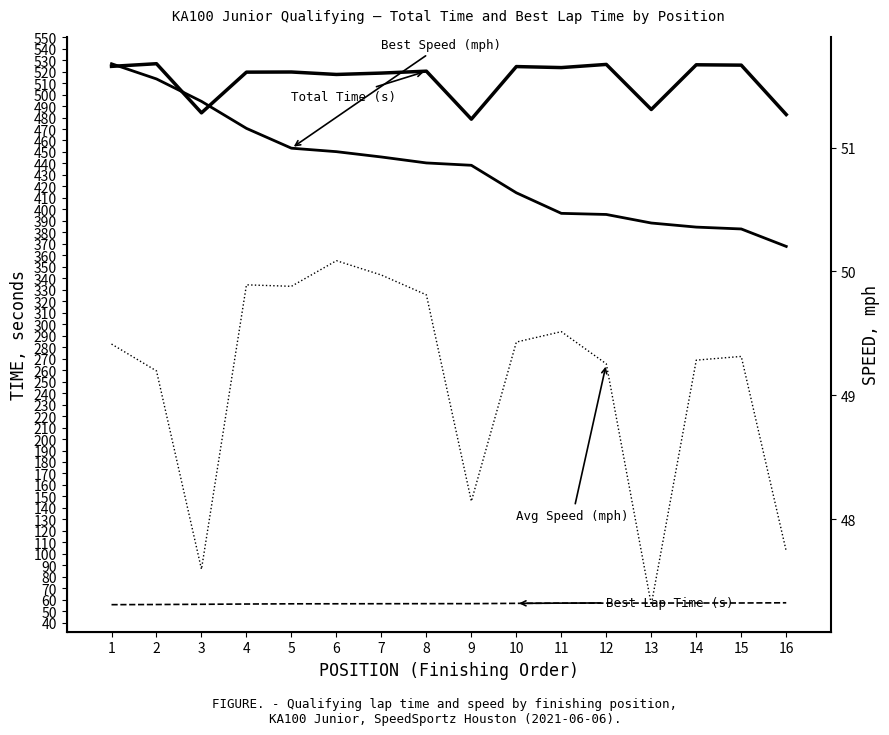

Which series has the widest spread of values?

Total Time (s)